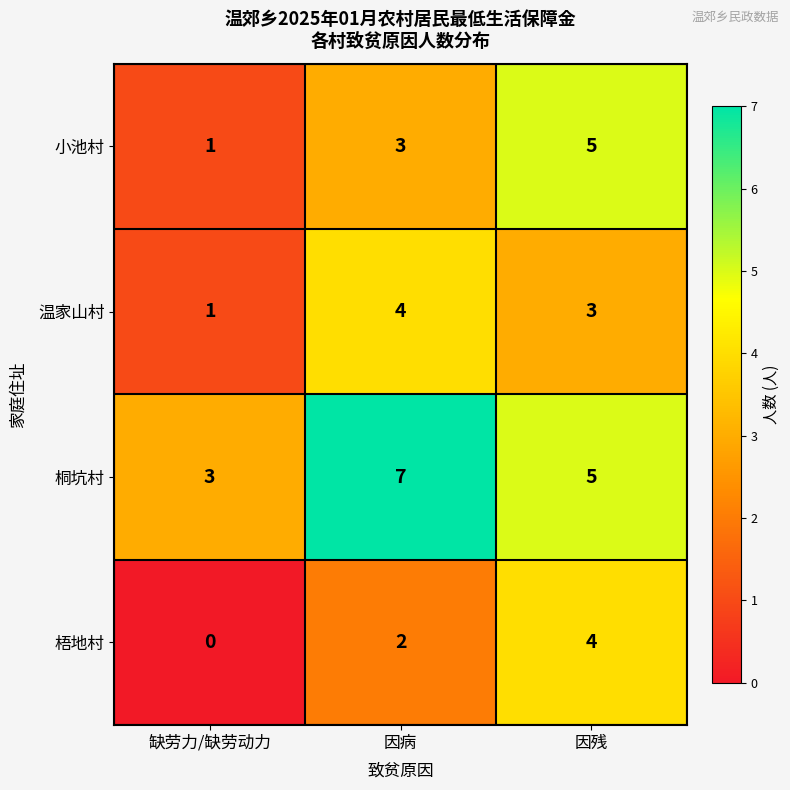

What is the average value of the 桐坑村 series?

5